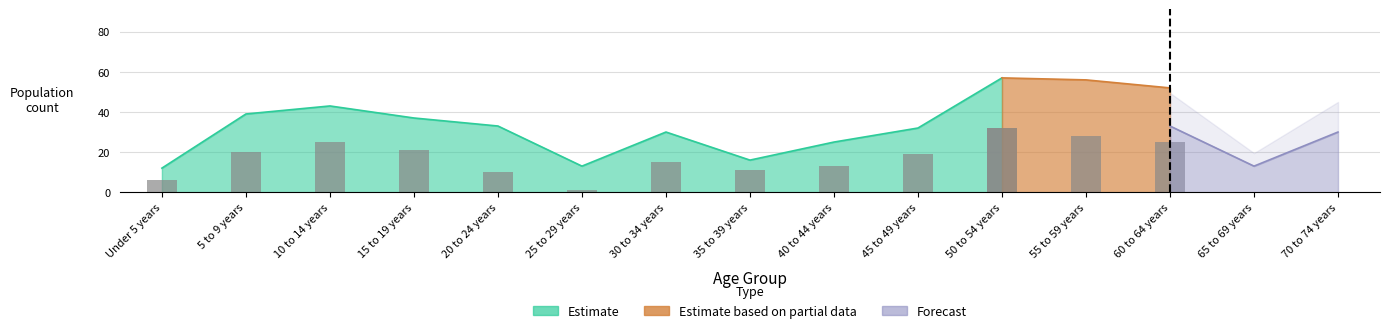

What is the difference between the Estimate based on partial data values at Under 5 years and 50 to 54 years?

26